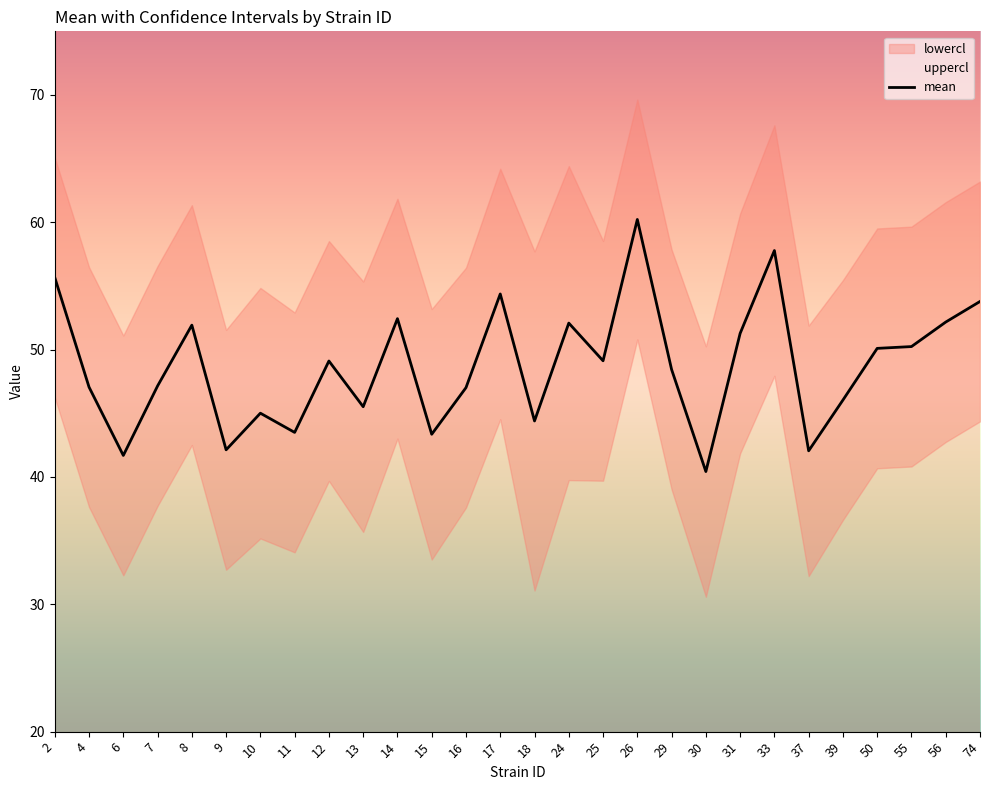

How many interior local peaks (higher than both neighbors) does the data have?

8